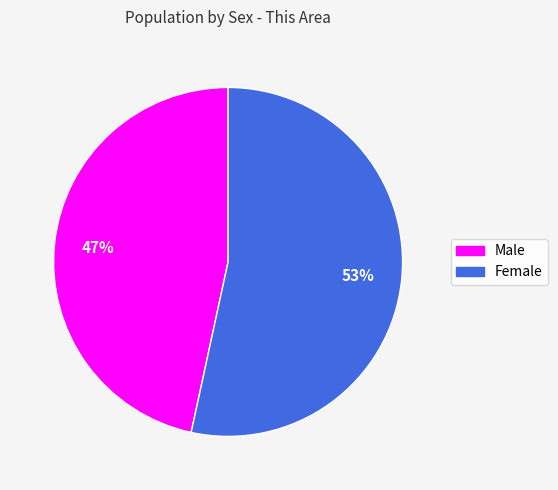

To the nearest percent, what is the combined percentage of Female and Male?

100%